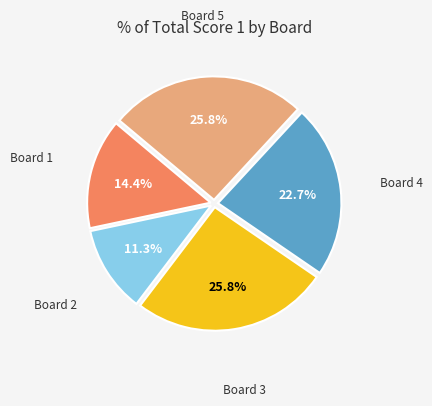

Approximately how many times larger is the value at Board 5 compared to Board 2?

2.3